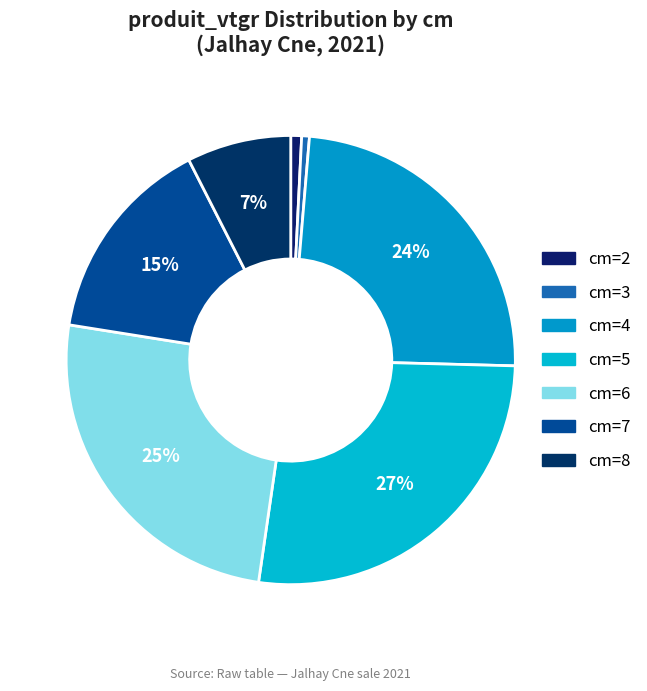

Rank the categories by value from highest to lowest.

5, 6, 4, 7, 8, 2, 3